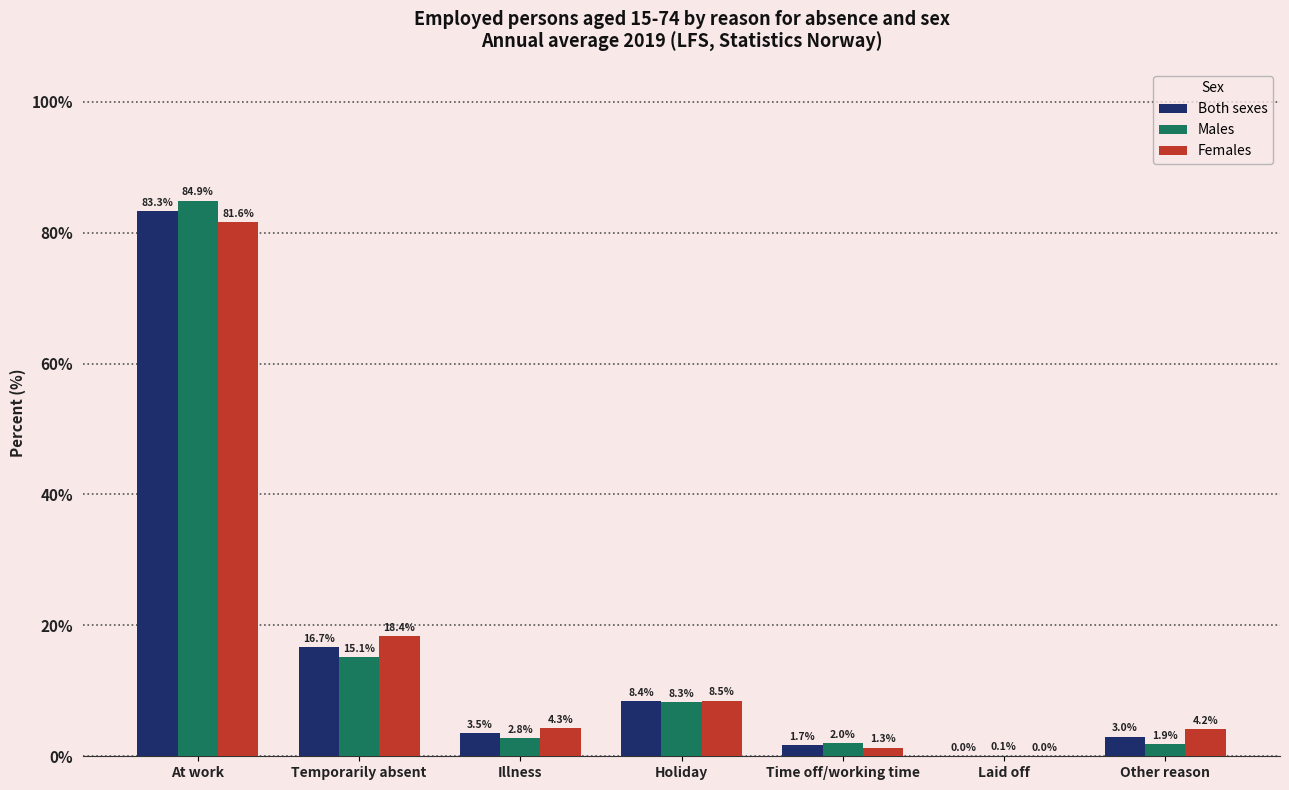

At which category does the chart reach its peak across all series?

At work